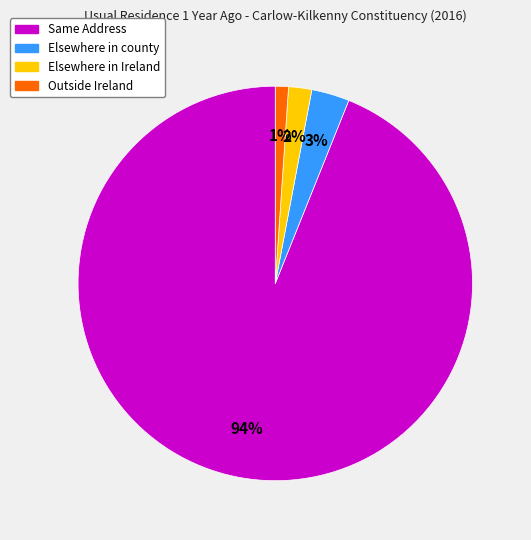

To the nearest percent, what is the average slice percentage?

25%